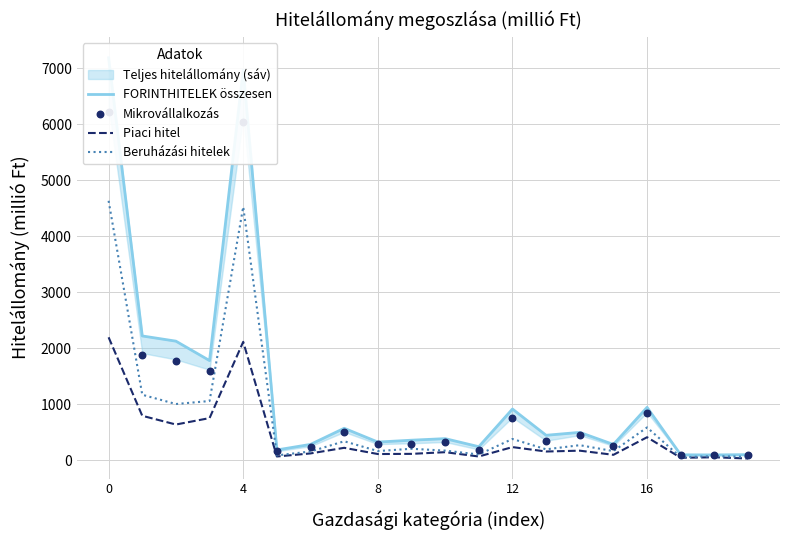

Which series has the largest total across all categories?

FORINTHITELEK összesen